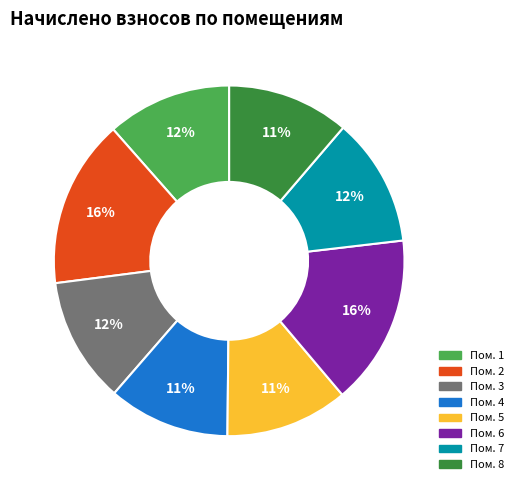

Does any single category account for the majority?

No